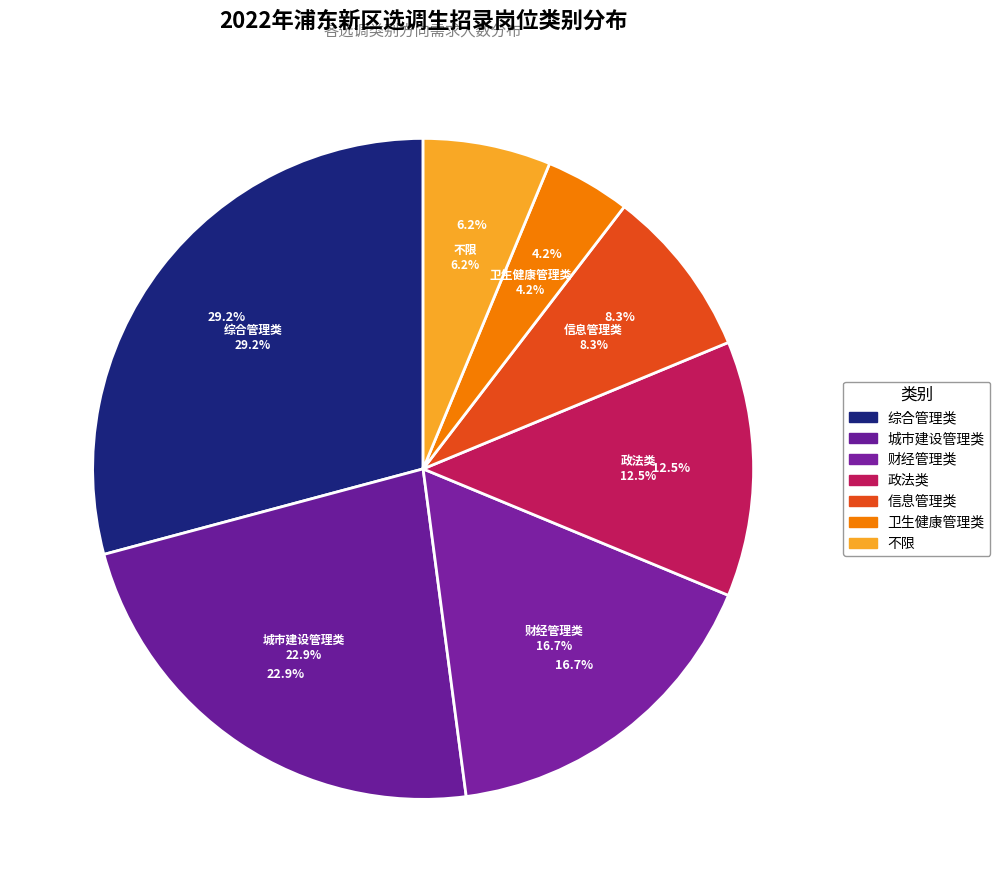

Between 城市建设管理类 and 卫生健康管理类, which is larger?

城市建设管理类